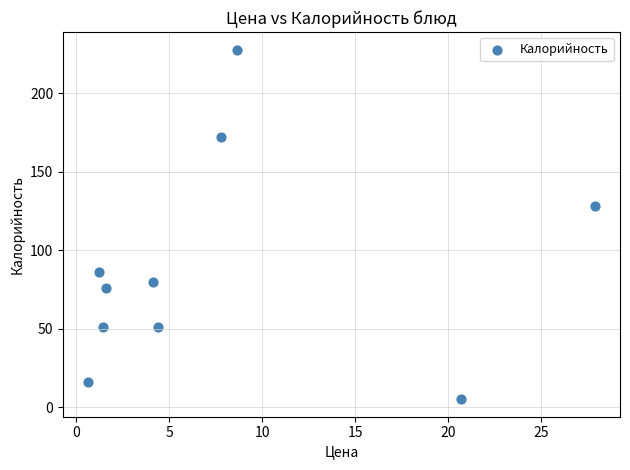

What is the average Y value?

89